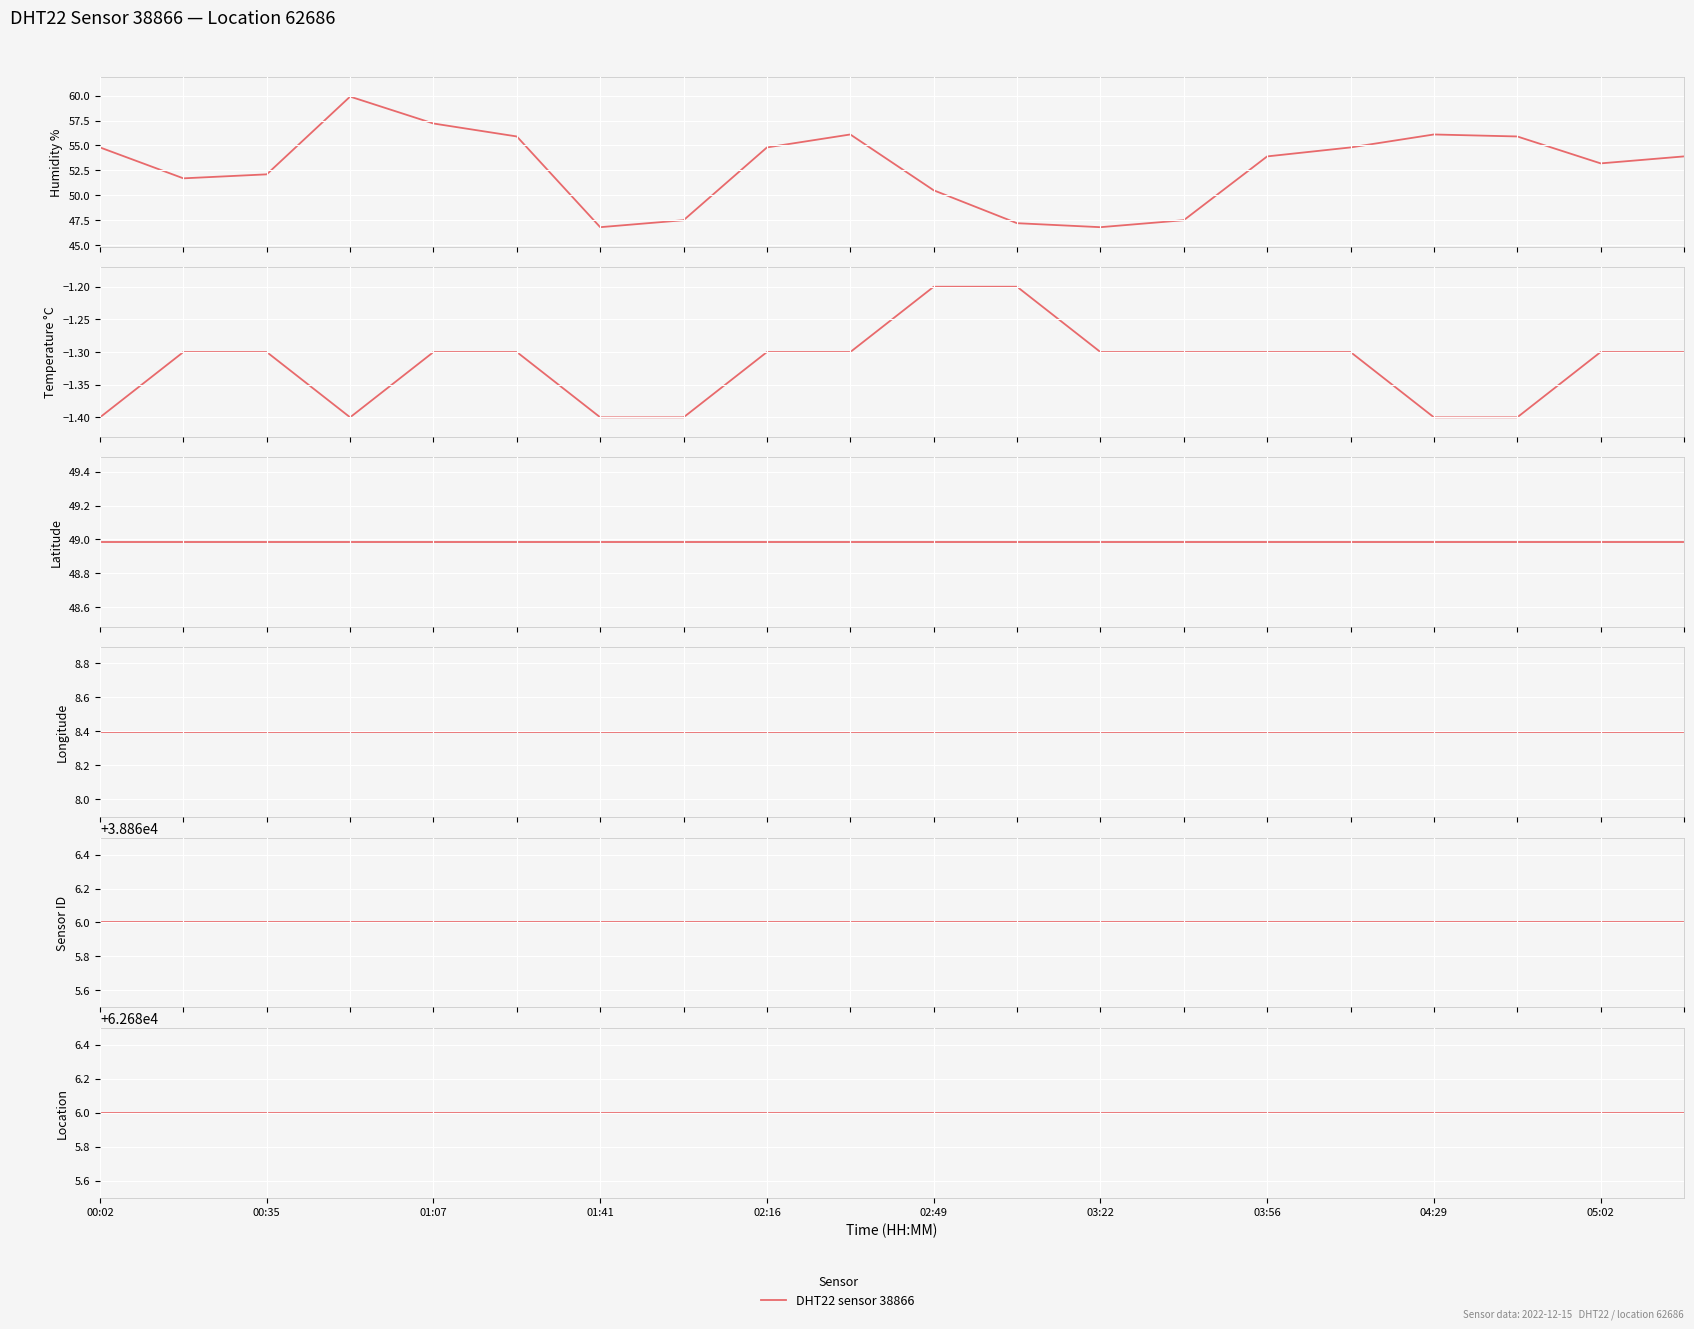

How many lines are shown in the chart?

6